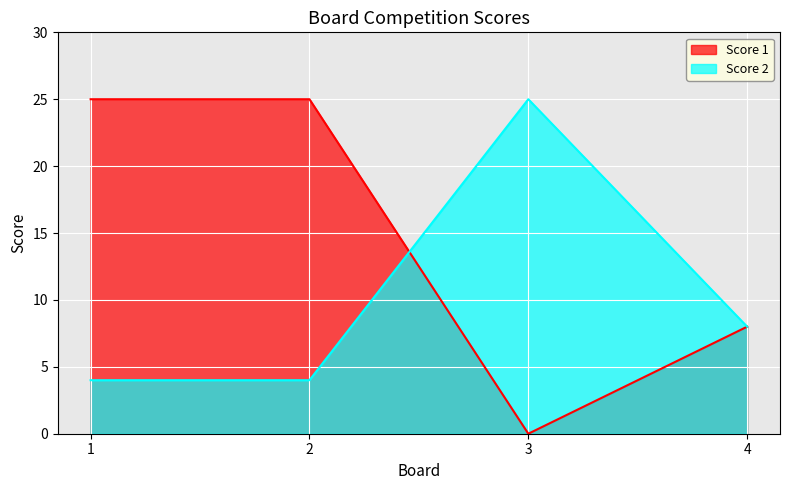

What is the difference between the maximum and second lowest values in the Score 1 series?

17